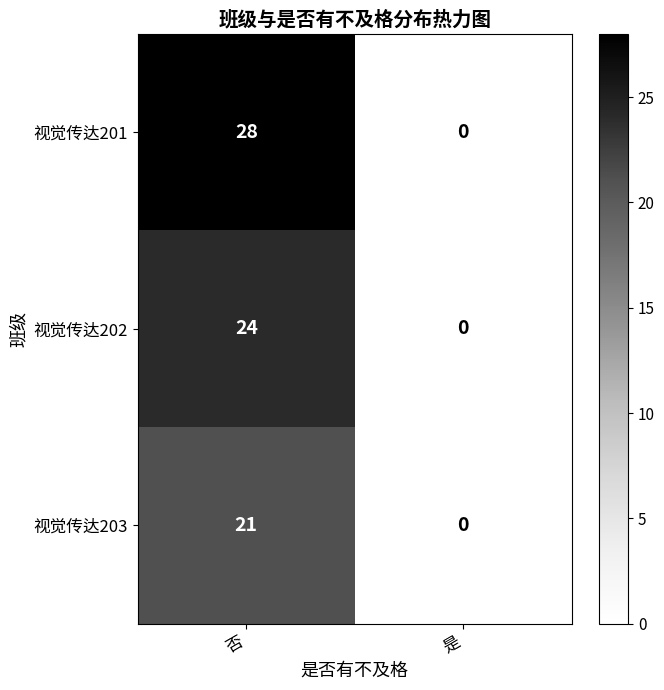

Between 否 and 是, which series saw the biggest shift?

视觉传达201